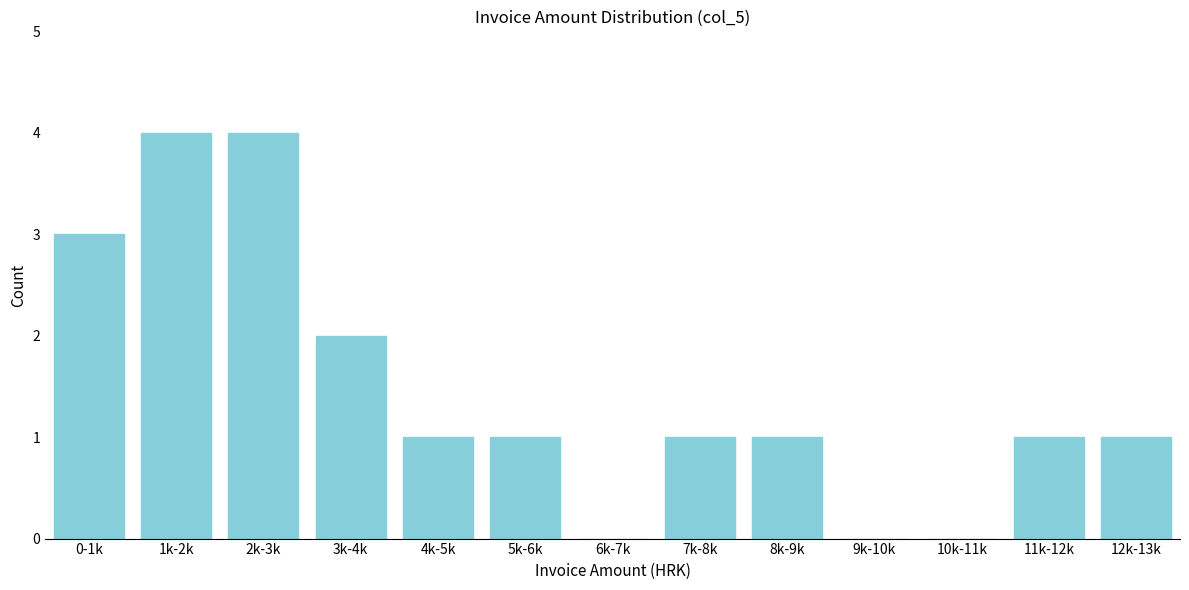

Reading left to right, what are all the values shown in this chart?

0-1k=3	1k-2k=4	2k-3k=4	3k-4k=2	4k-5k=1	5k-6k=1	6k-7k=0	7k-8k=1	8k-9k=1	9k-10k=0	10k-11k=0	11k-12k=1	12k-13k=1